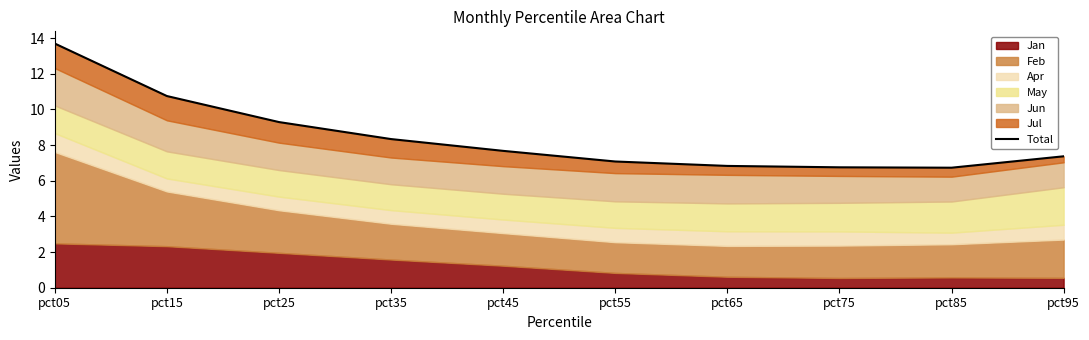

At which category does the chart reach its peak across all series?

pct05